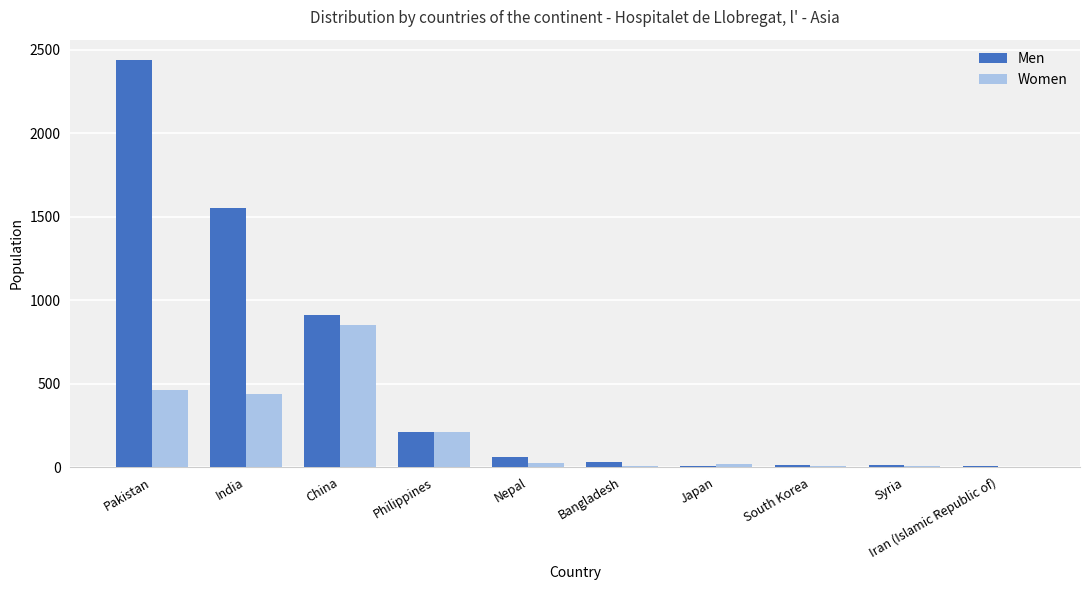

What is the sum of all Men values?

5251